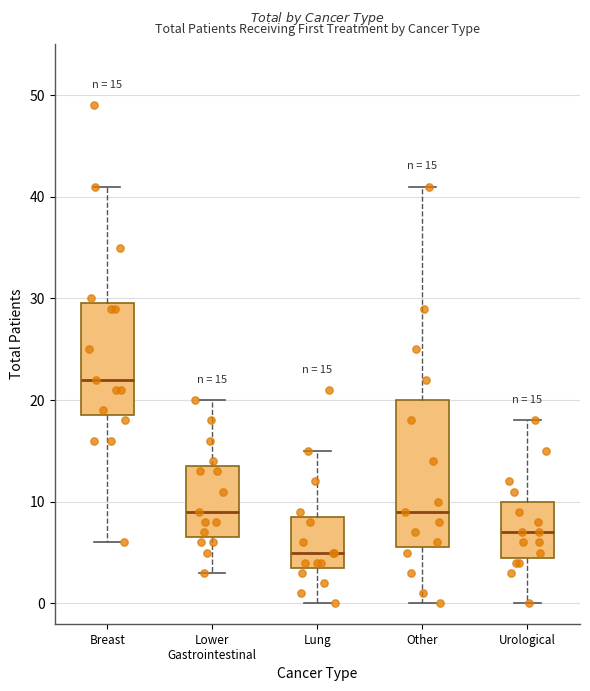

Which box has the highest median line?

Breast